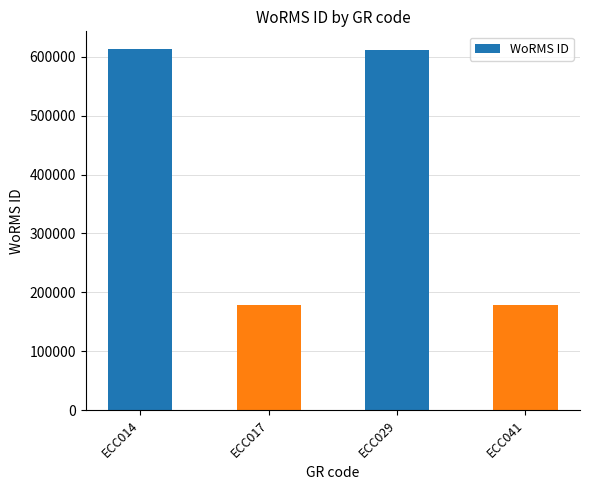

The chart shows a value of 610914 at ECC029. True or false?

True